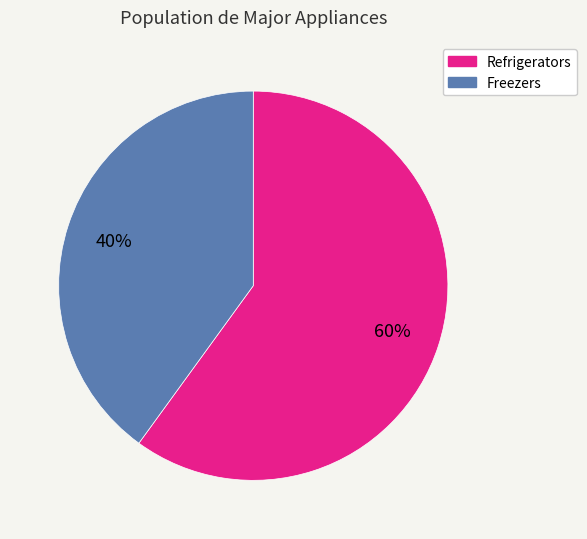

Does any single category account for the majority?

Yes